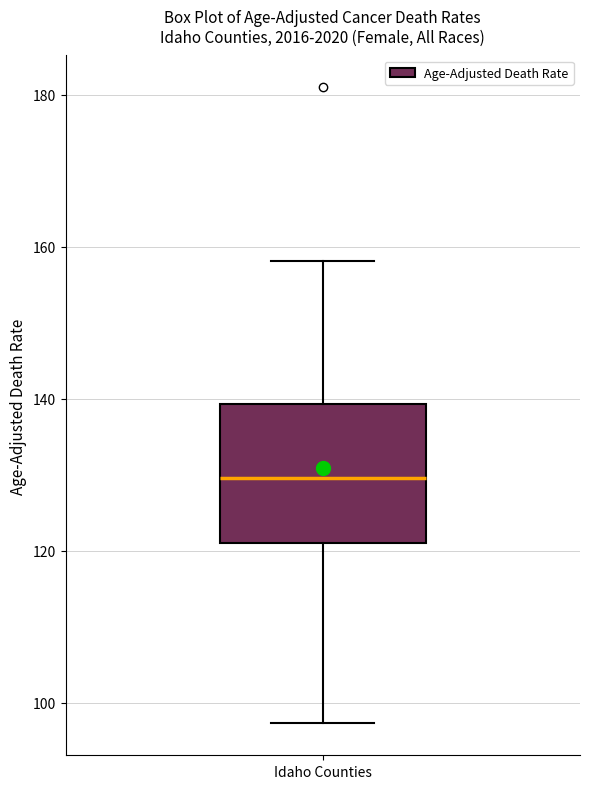

Transcribe this box plot: give where the median line is, the range the box spans, and where the two whiskers end, as read against the y-axis. The values are not printed on the chart, so give them approximately, as read against the axis.

median 130, box 122 to 140, whiskers 98 to 158